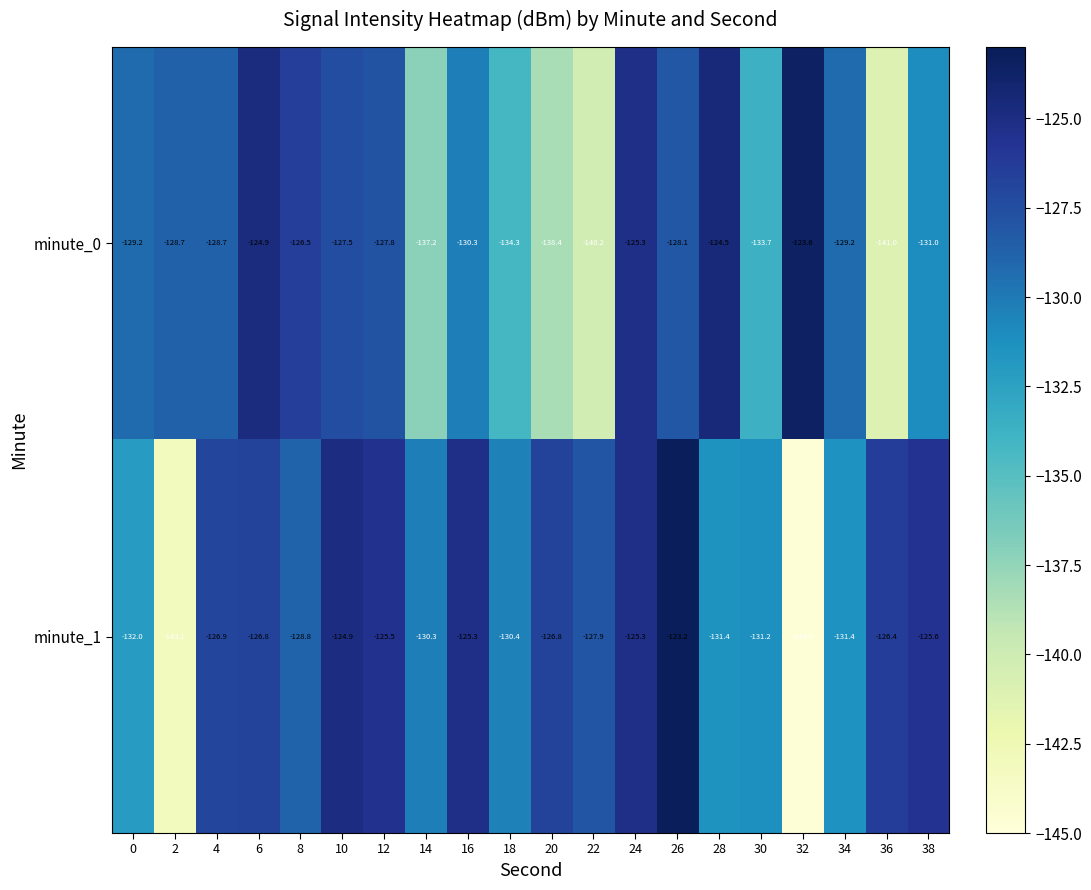

At which category does the chart reach its peak across all series?

26